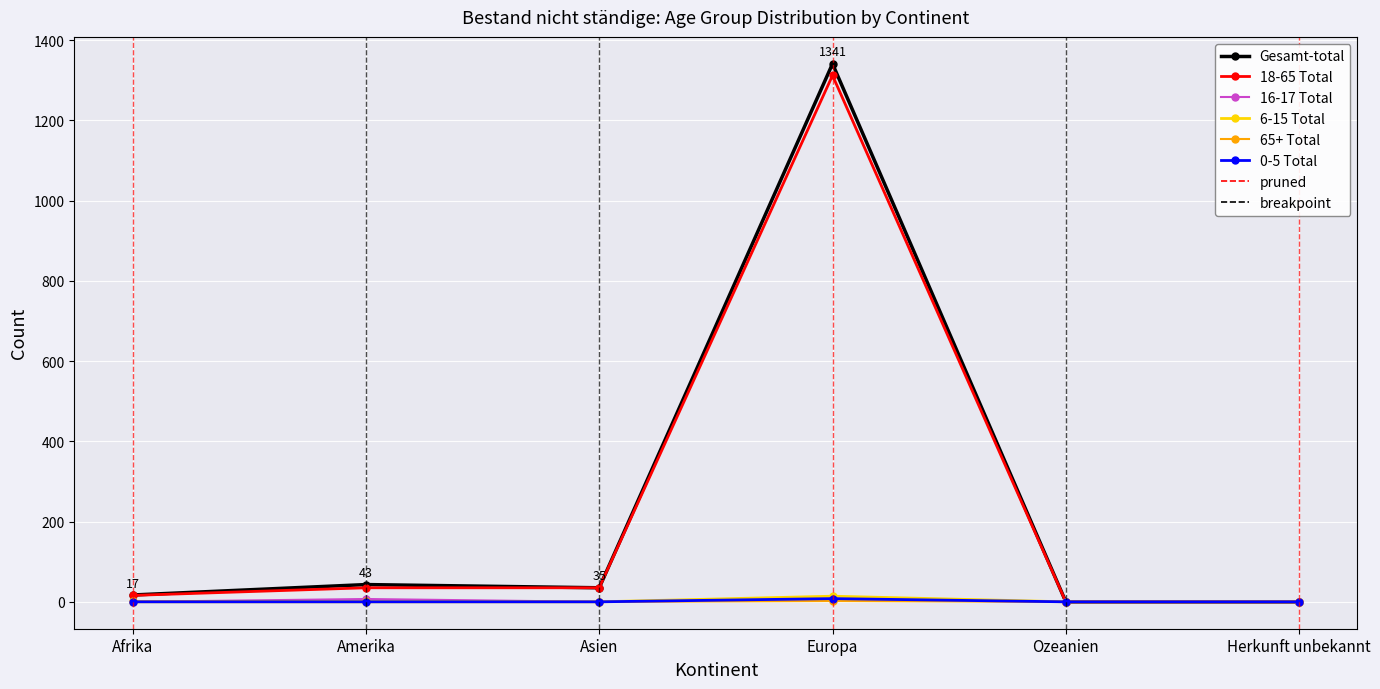

True or false: 65+ Total has more than 2 interior local peaks.

False